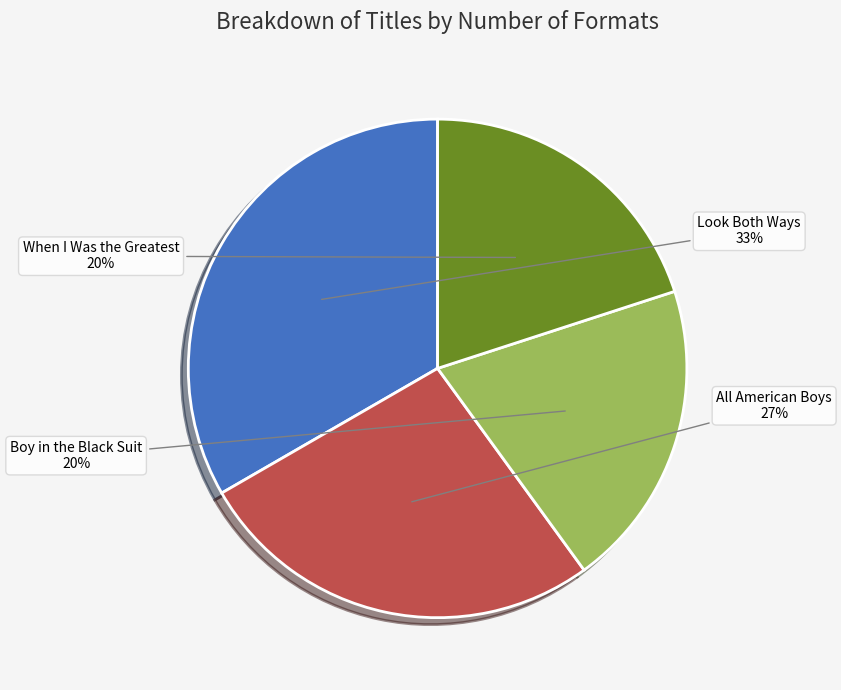

Does any single category account for the majority?

No